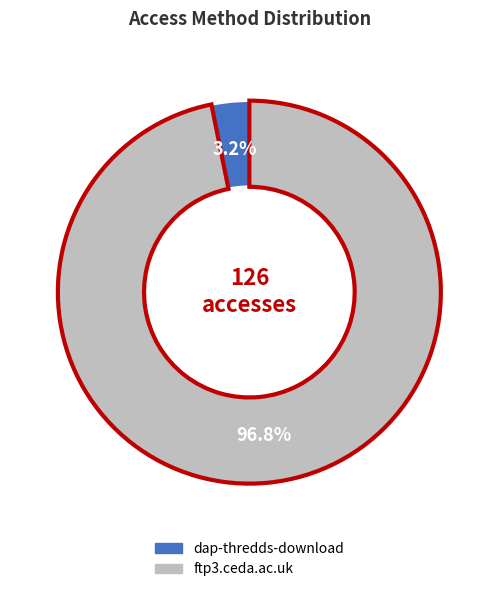

To the nearest percent, what is the difference between the largest and smallest slice percentages?

94%